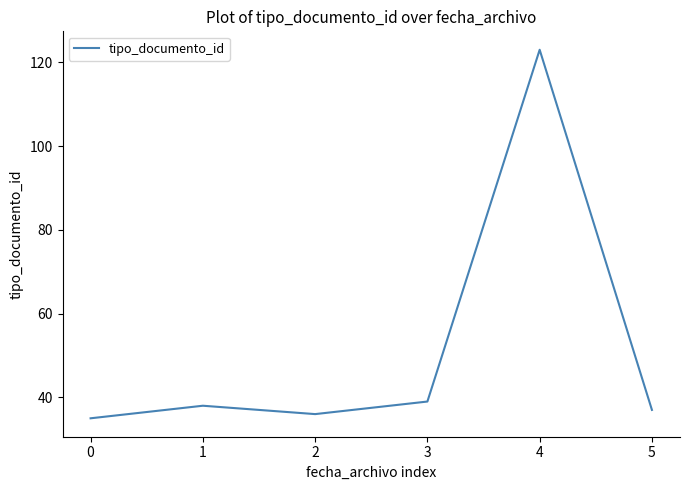

Rank the categories by value from highest to lowest.

4, 3, 1, 5, 2, 0